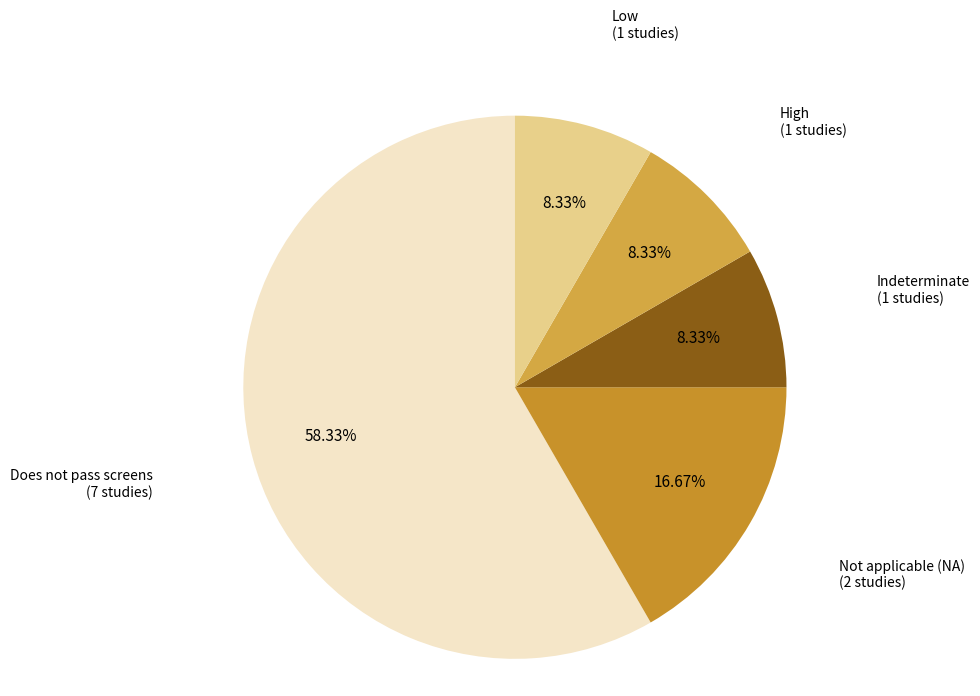

How many segments does this pie chart have?

5